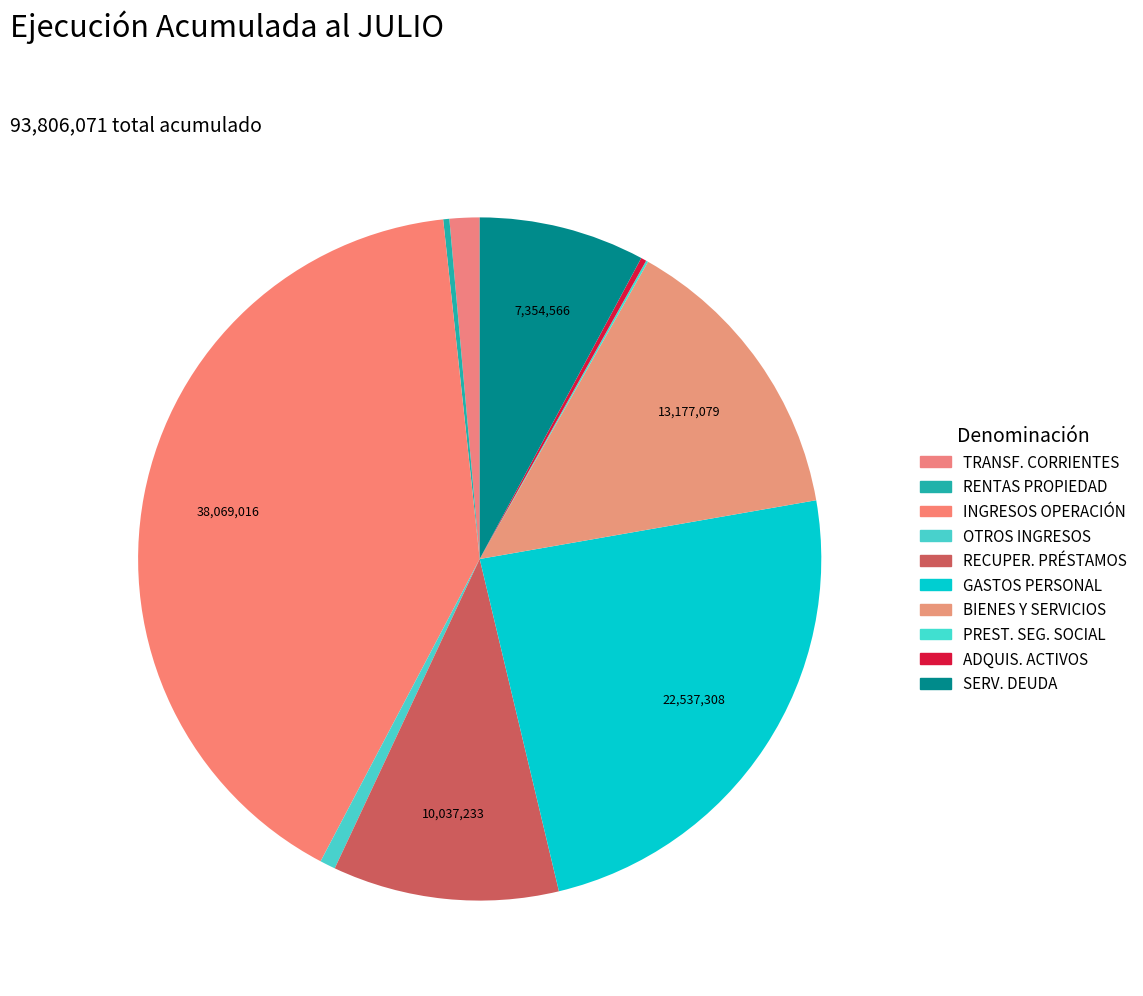

Which slice is the largest?

INGRESOS DE OPERACIÓN